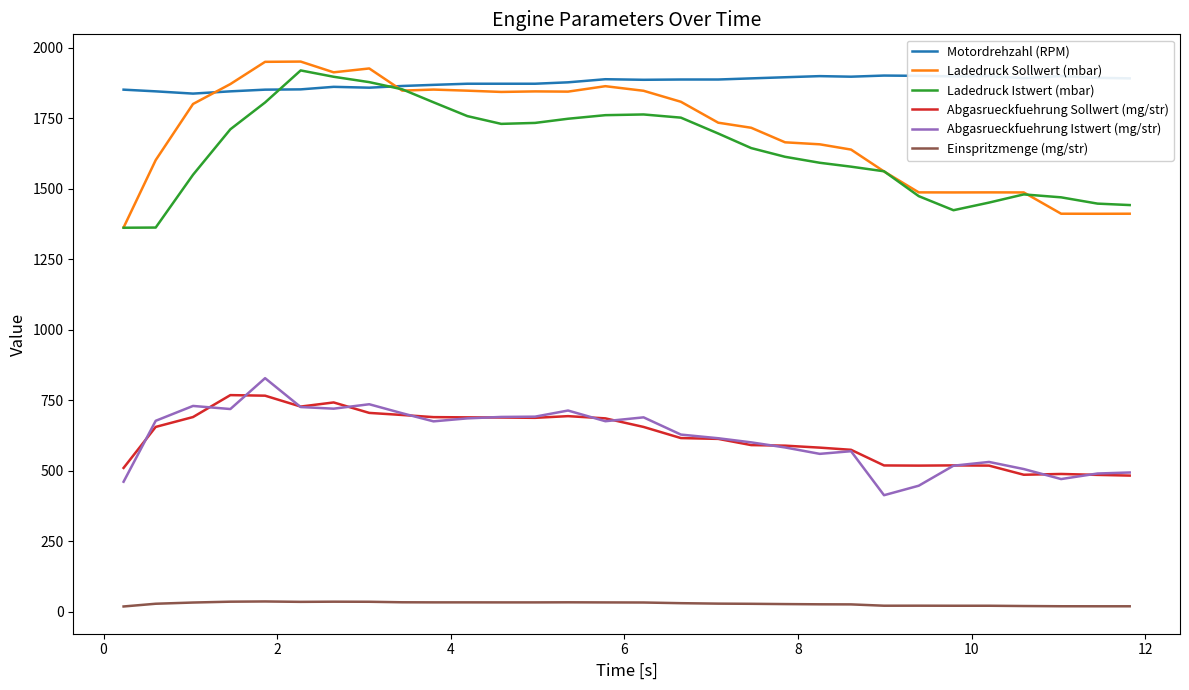

True or false: Abgasrueckfuehrung Sollwert (mg/str) has more than 1 points higher than both neighbors.

True